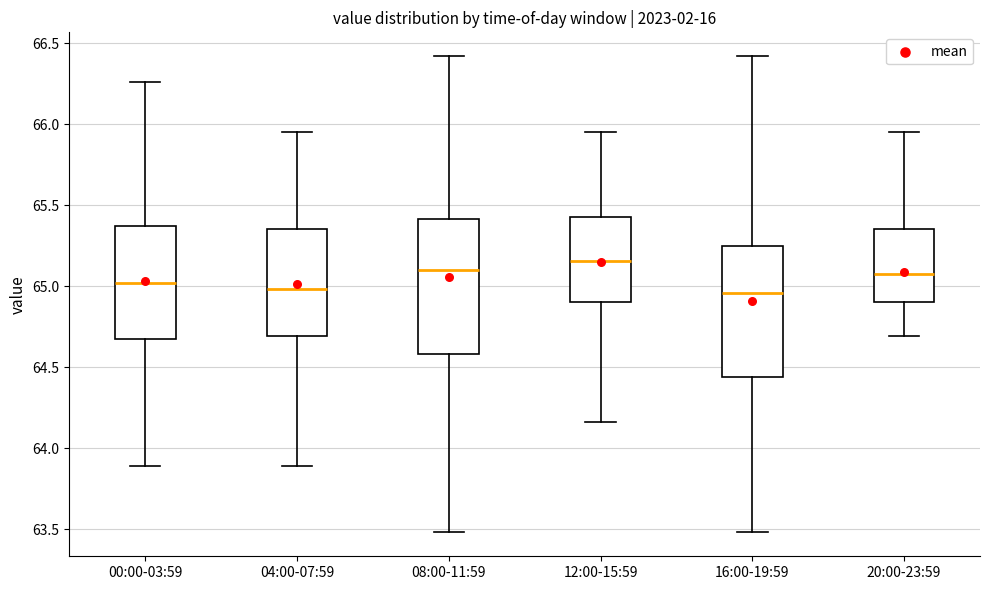

Where does the lower whisker of the box for 12:00-15:59 end on the y-axis? The values are not printed on the chart, so give them approximately, as read against the axis.

64.15